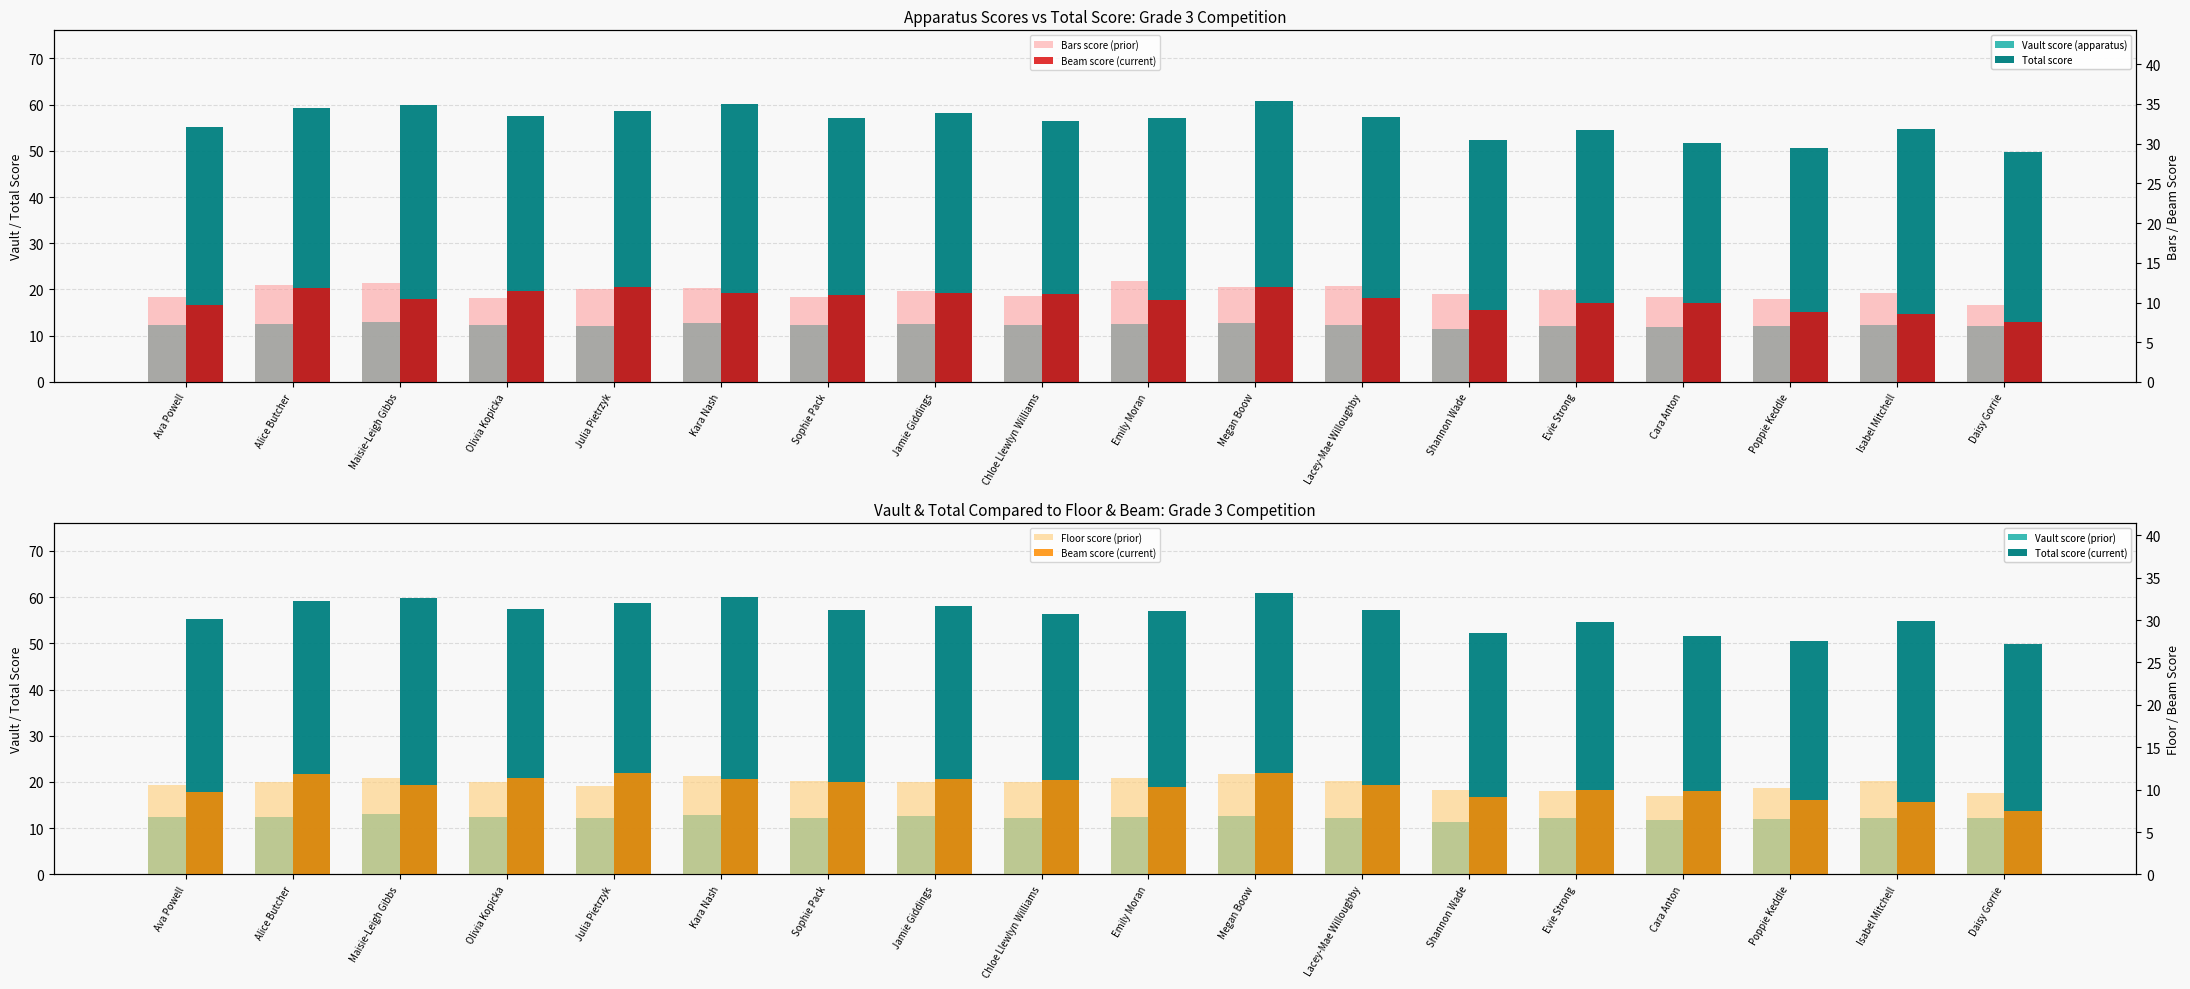

Count the number of categories in the chart.

18